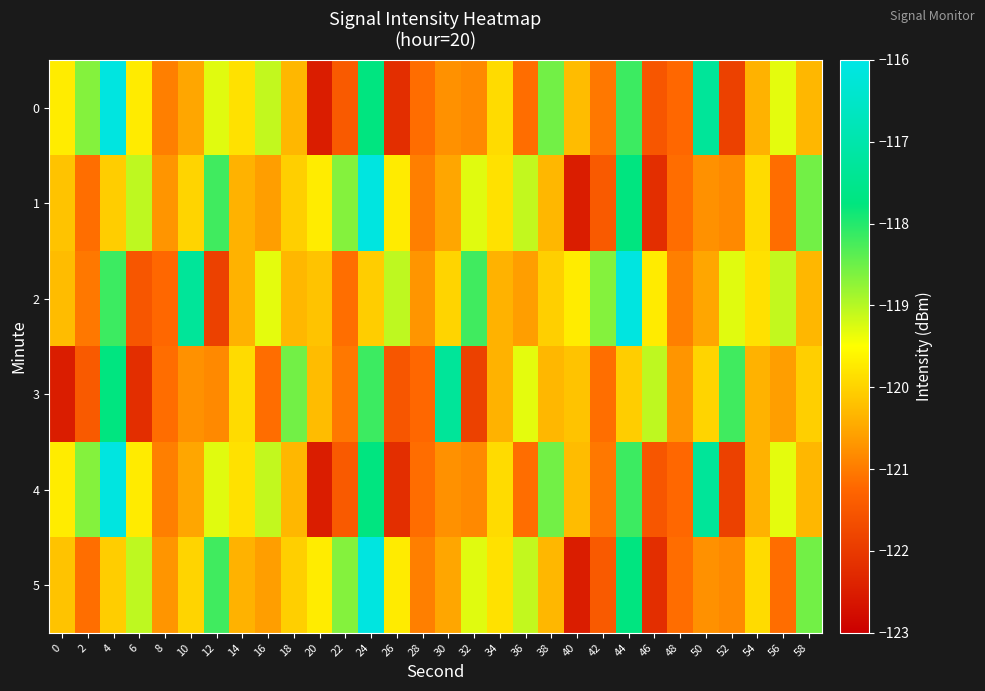

Reading right to left, what are all the values shown in this chart?

0: 58=-120.3	56=-119.3	54=-120.4	52=-121.9	50=-117.3	48=-121.2	46=-121.5	44=-118.2	42=-121.0	40=-120.3	38=-118.5	36=-121.2	34=-119.9	32=-120.8	30=-120.8	28=-121.2	26=-122.2	24=-117.7	22=-121.4	20=-122.5	18=-120.3	16=-119.1	14=-119.8	12=-119.3	10=-120.5	8=-121.0	6=-119.7	4=-116.1	2=-118.7	0=-119.7
1: 58=-118.5	56=-121.2	54=-119.9	52=-120.8	50=-120.8	48=-121.2	46=-122.2	44=-117.7	42=-121.4	40=-122.5	38=-120.3	36=-119.1	34=-119.8	32=-119.3	30=-120.5	28=-121.0	26=-119.7	24=-116.1	22=-118.7	20=-119.7	18=-120.0	16=-120.6	14=-120.4	12=-118.2	10=-120.0	8=-120.7	6=-119.1	4=-120.1	2=-121.2	0=-120.2
2: 58=-120.3	56=-119.1	54=-119.8	52=-119.3	50=-120.5	48=-121.0	46=-119.7	44=-116.1	42=-118.7	40=-119.7	38=-120.0	36=-120.6	34=-120.4	32=-118.2	30=-120.0	28=-120.7	26=-119.1	24=-120.1	22=-121.2	20=-120.2	18=-120.3	16=-119.3	14=-120.4	12=-121.9	10=-117.3	8=-121.2	6=-121.5	4=-118.2	2=-121.0	0=-120.3
3: 58=-120.0	56=-120.6	54=-120.4	52=-118.2	50=-120.0	48=-120.7	46=-119.1	44=-120.1	42=-121.2	40=-120.2	38=-120.3	36=-119.3	34=-120.4	32=-121.9	30=-117.3	28=-121.2	26=-121.5	24=-118.2	22=-121.0	20=-120.3	18=-118.5	16=-121.2	14=-119.9	12=-120.8	10=-120.8	8=-121.2	6=-122.2	4=-117.7	2=-121.4	0=-122.5
4: 58=-120.3	56=-119.3	54=-120.4	52=-121.9	50=-117.3	48=-121.2	46=-121.5	44=-118.2	42=-121.0	40=-120.3	38=-118.5	36=-121.2	34=-119.9	32=-120.8	30=-120.8	28=-121.2	26=-122.2	24=-117.7	22=-121.4	20=-122.5	18=-120.3	16=-119.1	14=-119.8	12=-119.3	10=-120.5	8=-121.0	6=-119.7	4=-116.1	2=-118.7	0=-119.7
5: 58=-118.5	56=-121.2	54=-119.9	52=-120.8	50=-120.8	48=-121.2	46=-122.2	44=-117.7	42=-121.4	40=-122.5	38=-120.3	36=-119.1	34=-119.8	32=-119.3	30=-120.5	28=-121.0	26=-119.7	24=-116.1	22=-118.7	20=-119.7	18=-120.0	16=-120.6	14=-120.4	12=-118.2	10=-120.0	8=-120.7	6=-119.1	4=-120.1	2=-121.2	0=-120.2